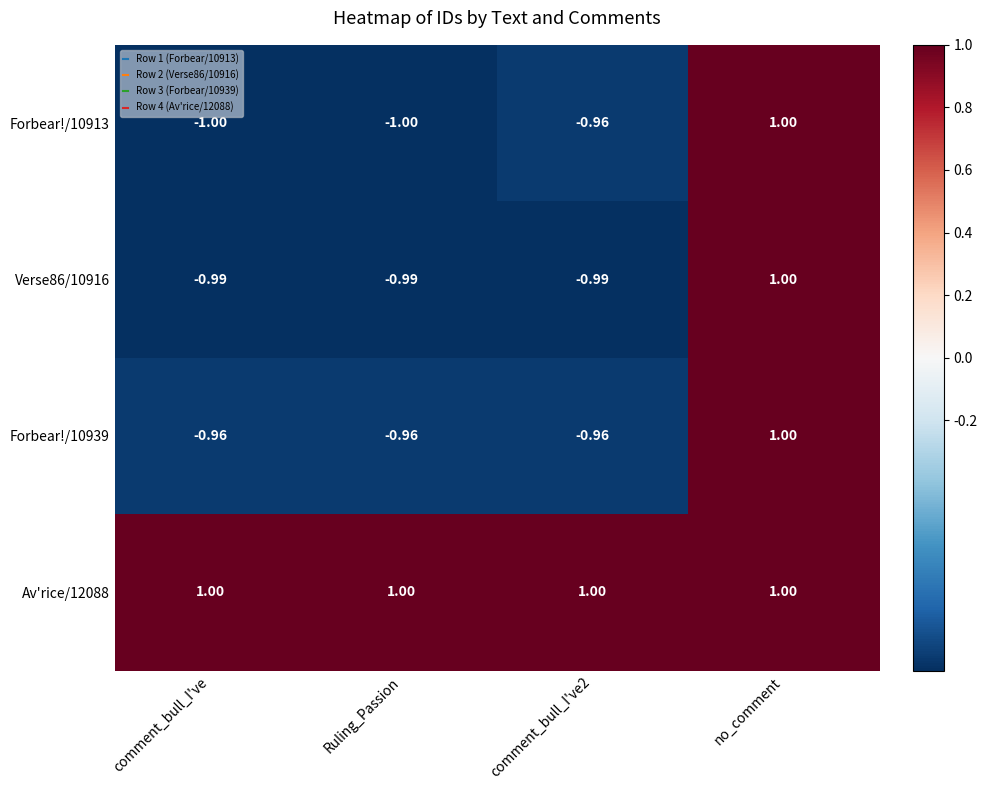

Which category has the highest value in the Forbear!/10913 series?

no_comment